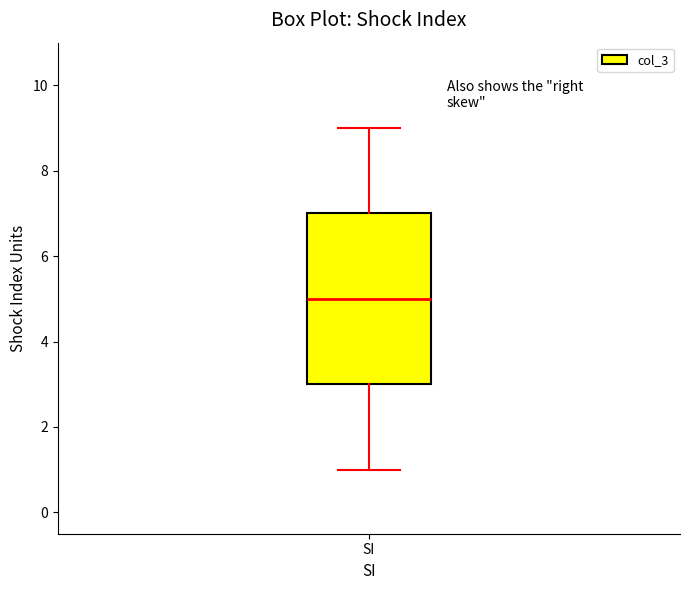

Read this box plot against the y-axis: the position of the median line, the range covered by the box, and the ends of both whiskers. The values are not printed on the chart, so give them approximately, as read against the axis.

median 5, box 3 to 7, whiskers 1 to 9